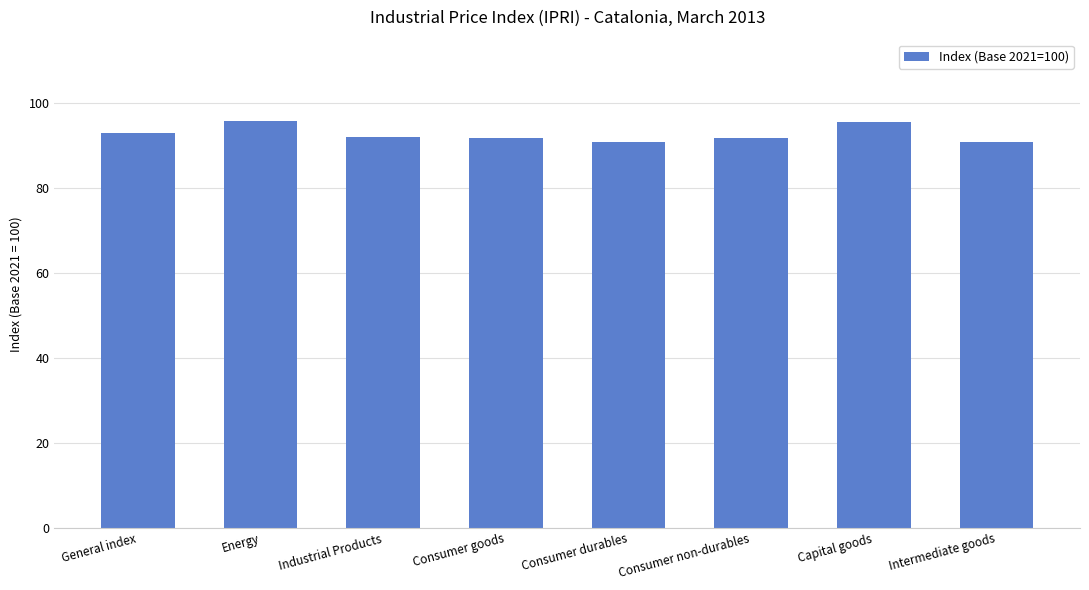

What is the smallest value displayed?

90.7